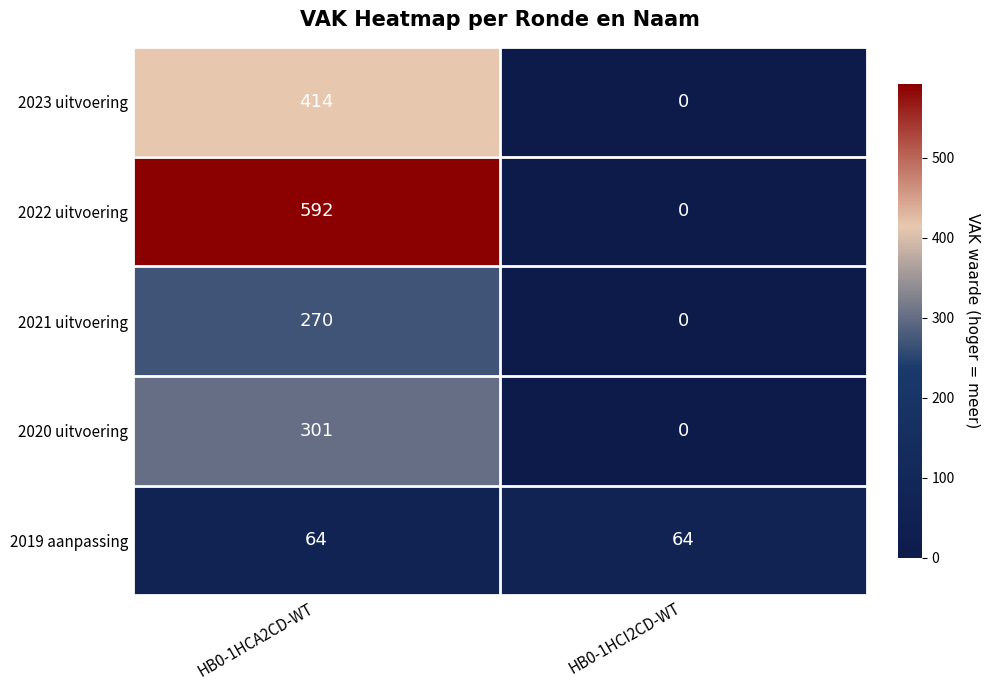

What is the difference between the maximum and minimum values in the 2022 uitvoering series?

592